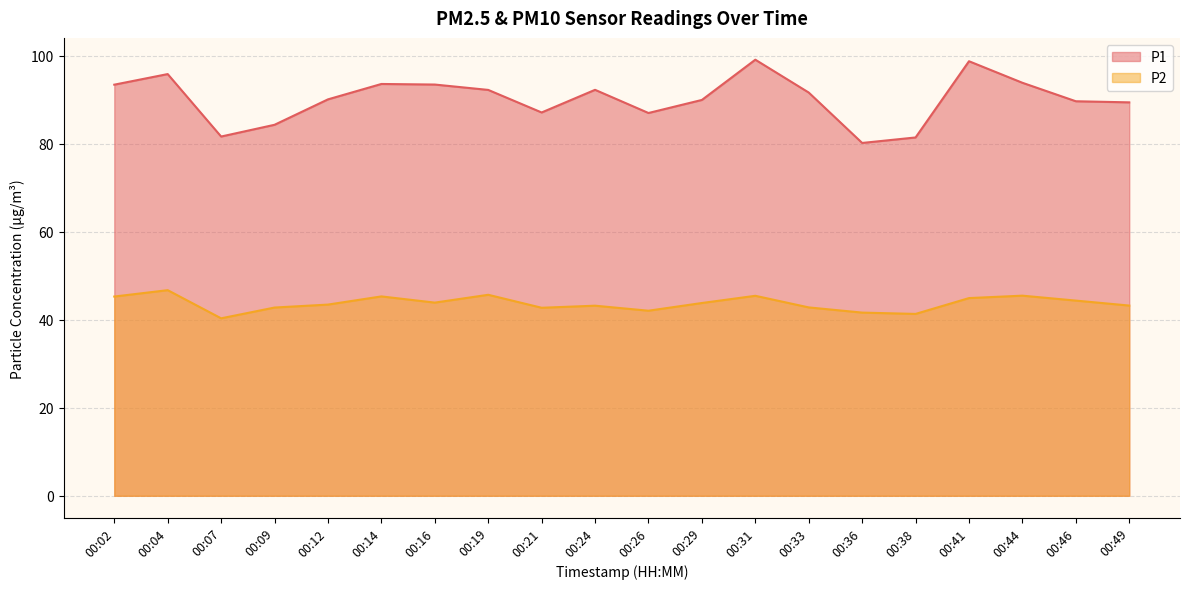

What is the difference between the maximum and minimum values in the P1 series?

18.9